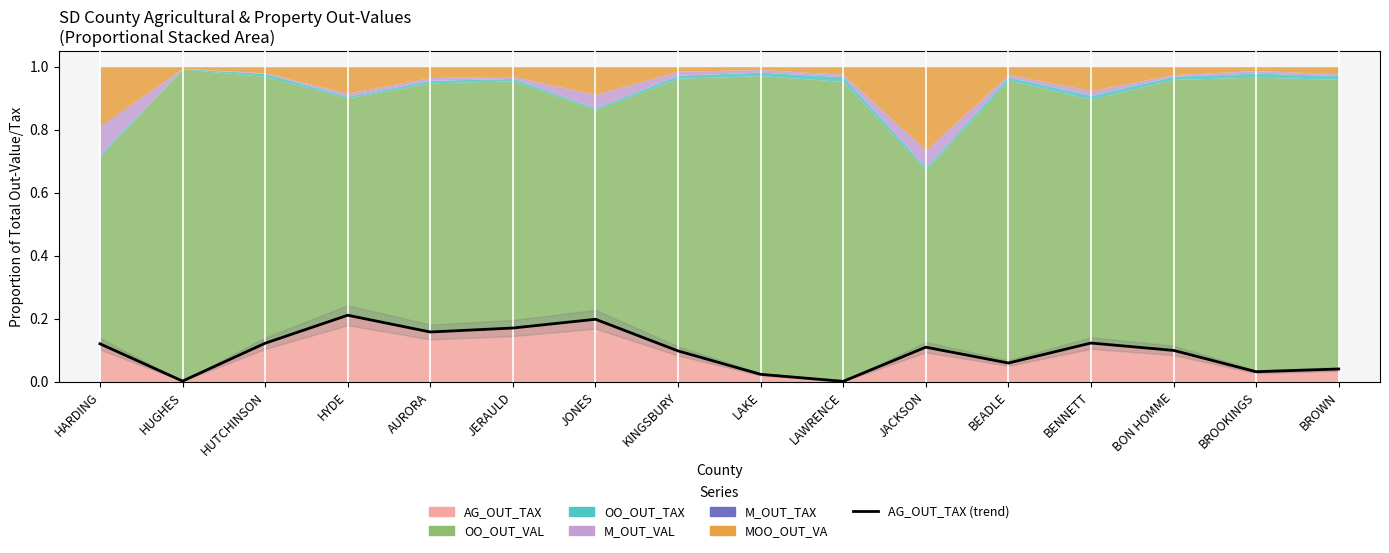

What position from the right is BENNETT?

4